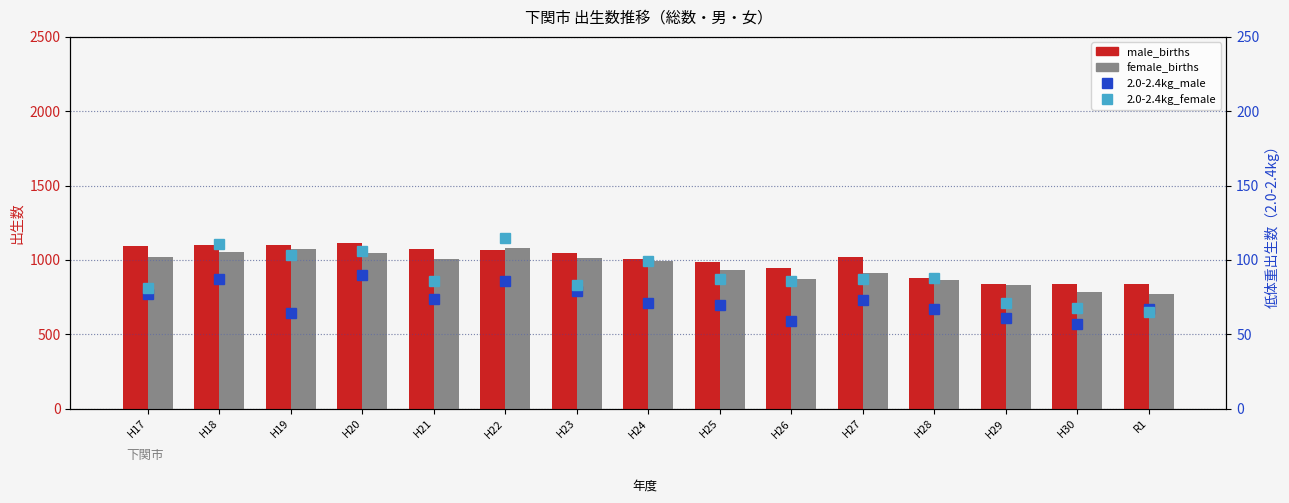

What is the label of the 13th bar from the right?

H19